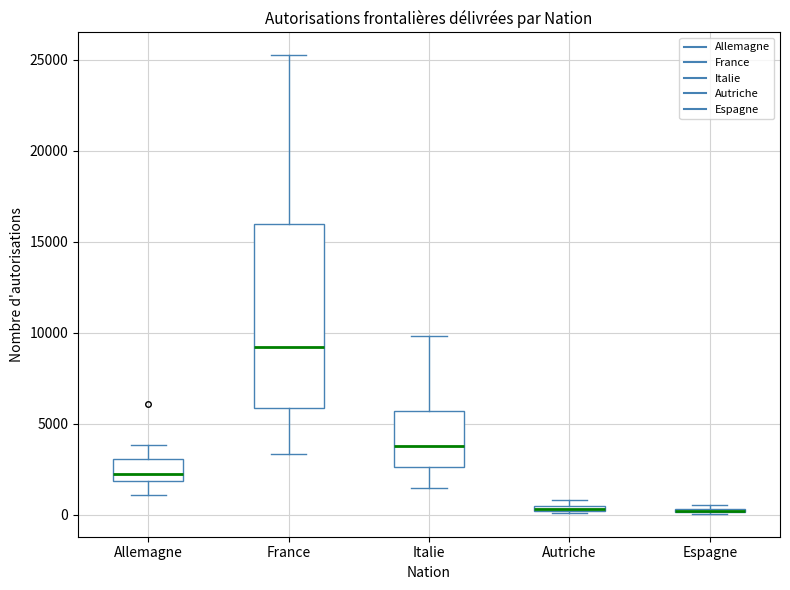

Which box is the tallest, from its lower edge to its upper edge?

France